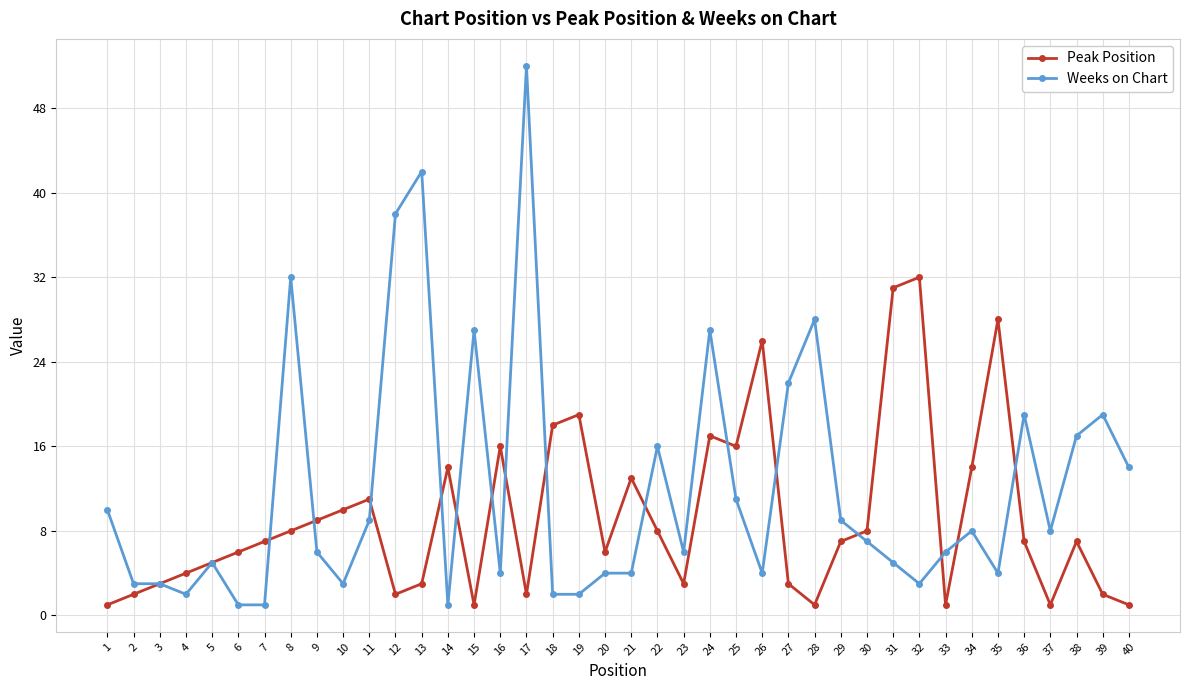

What is the difference between the second highest and minimum values in the Weeks on Chart series?

41